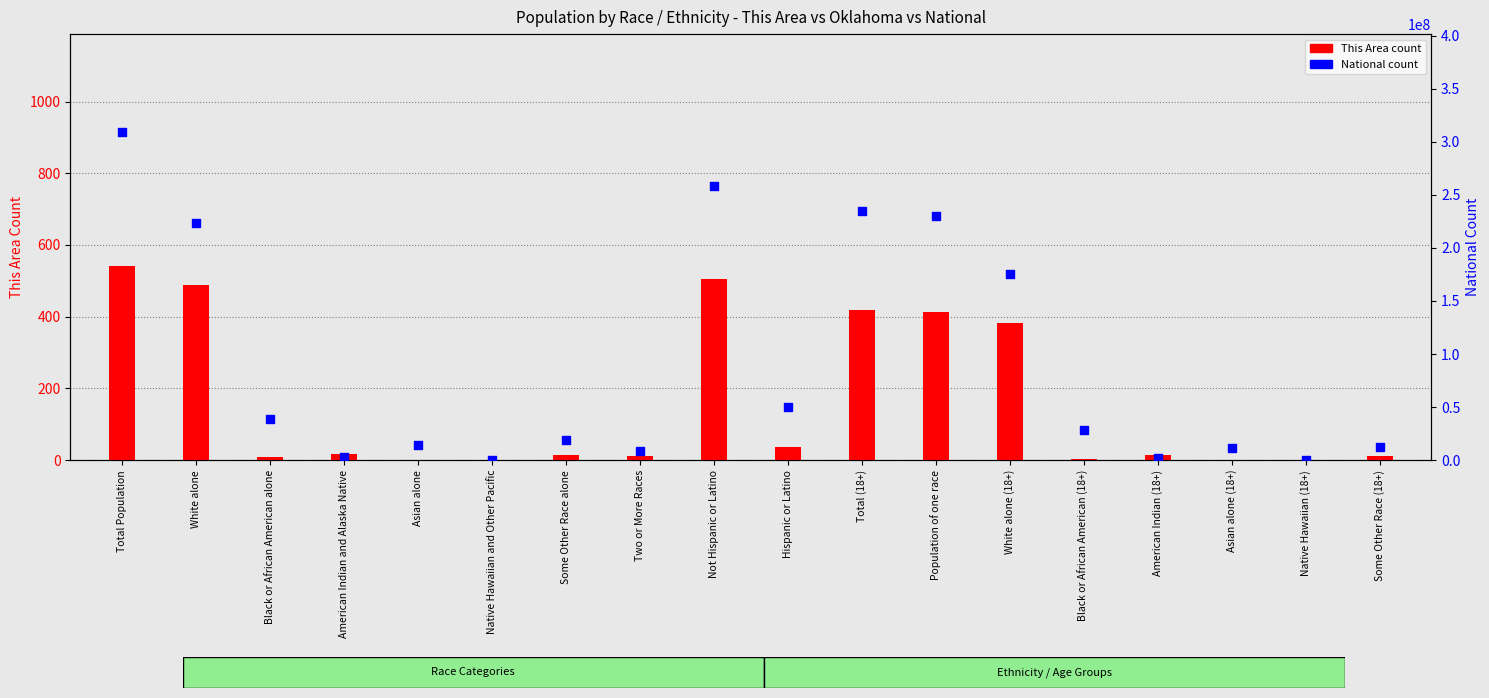

Which series contains the lowest Y value?

This Area